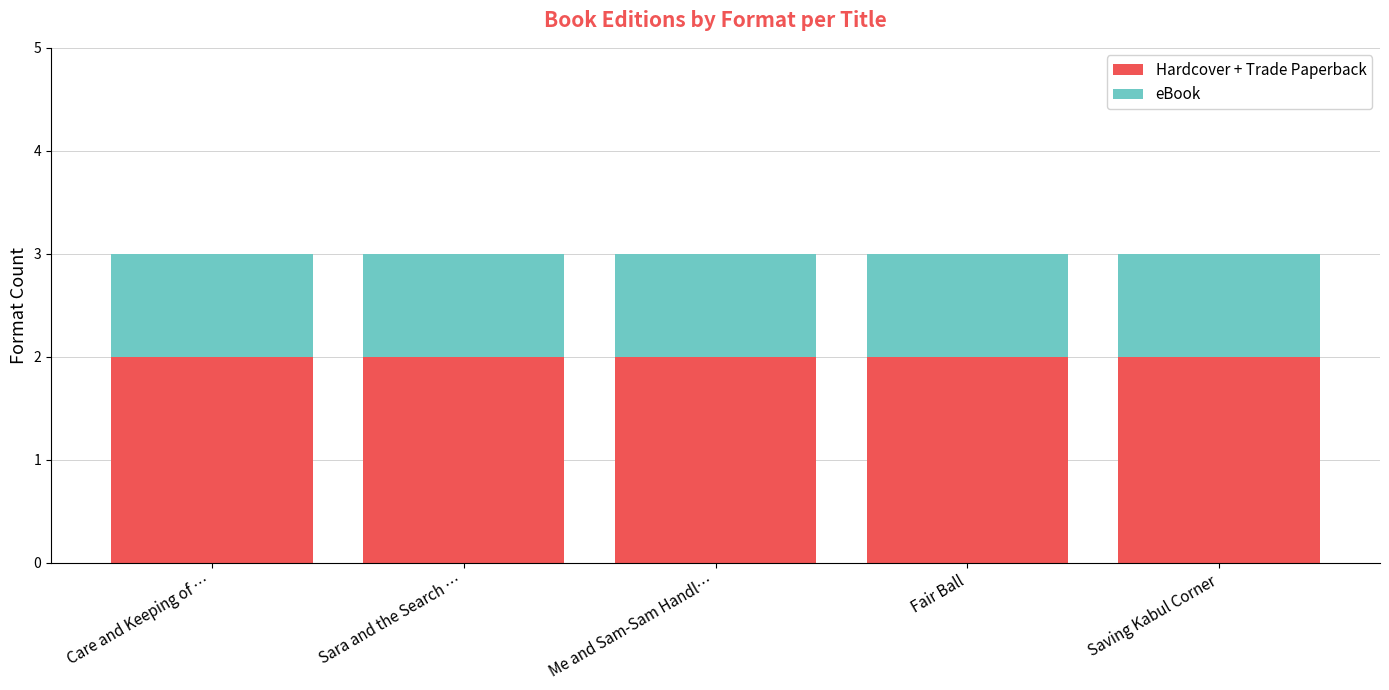

True or false: Hardcover + Trade Paperback has a value of 2 at Fair Ball.

True